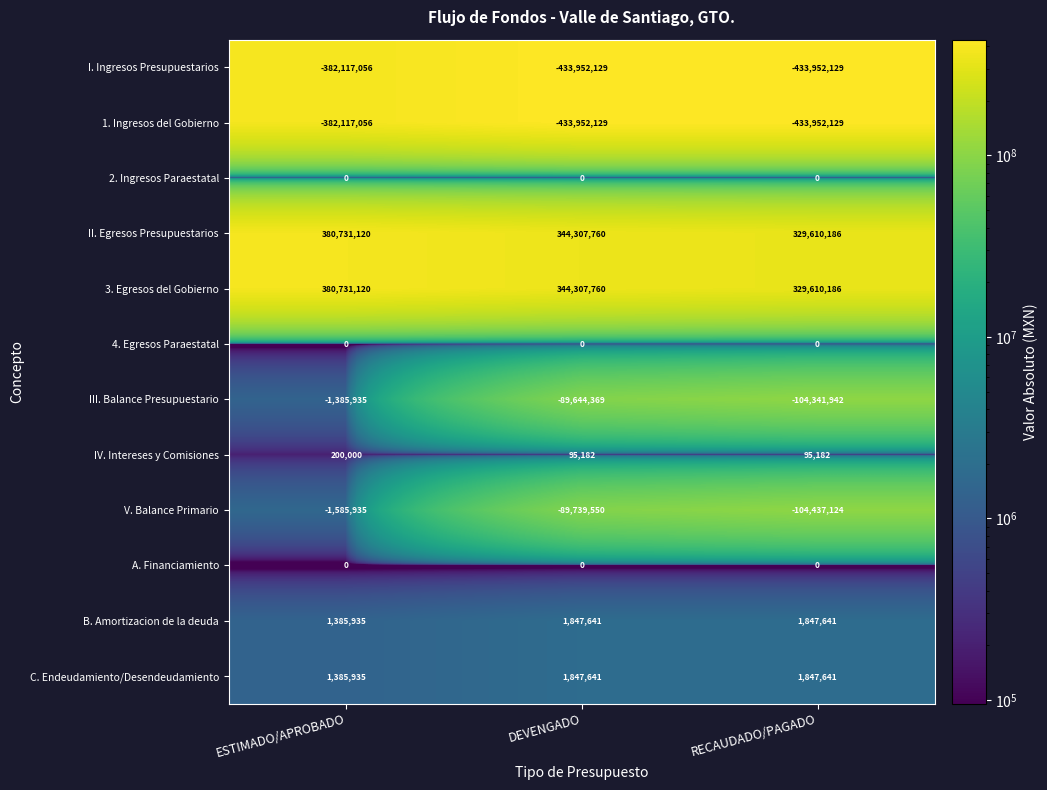

What is the difference between the highest and lowest values at ESTIMADO/APROBADO?

762848176